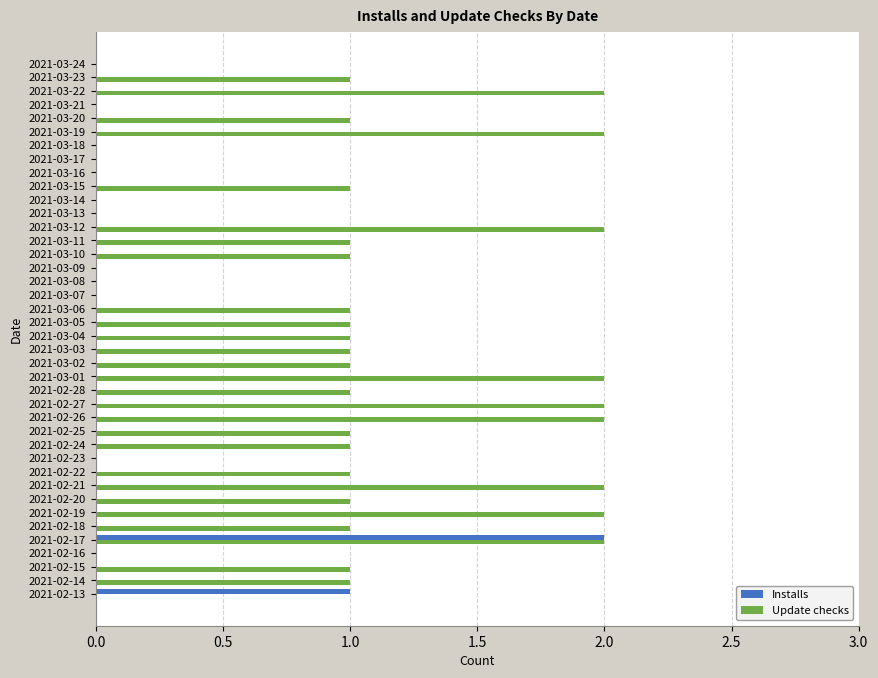

The value of Update checks at 2021-03-22 is 0. True or false?

False